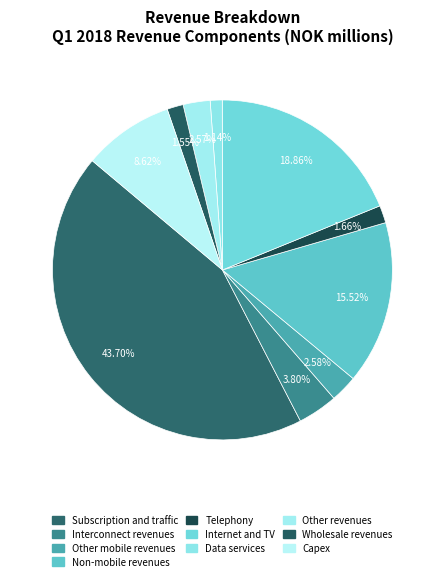

Is there any slice that represents more than half of the pie?

No